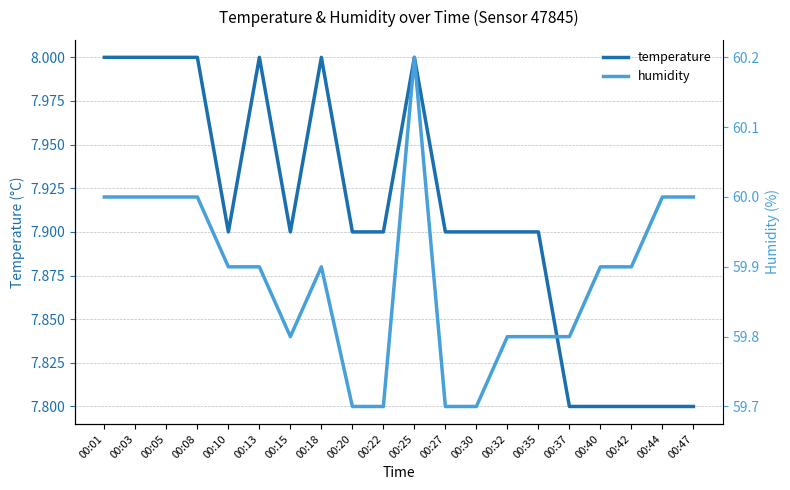

Count the humidity values in the range 59 to 60.

19